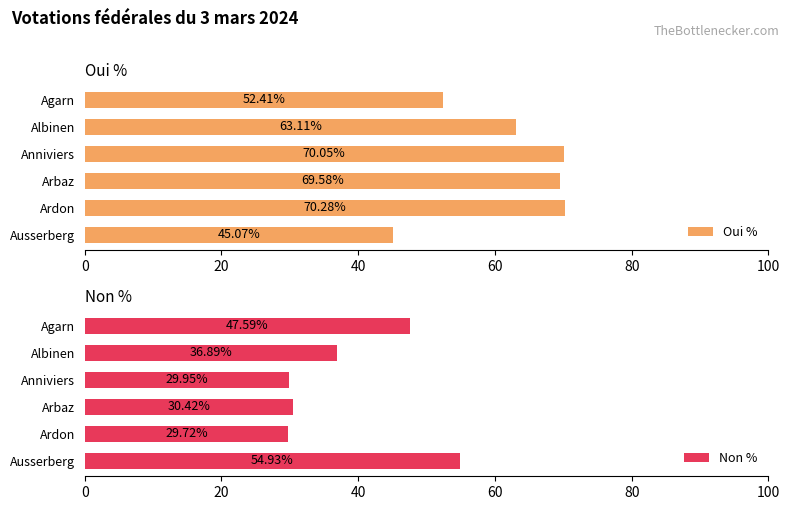

True or false: Oui % has a value of 70.0 at Anniviers.

True